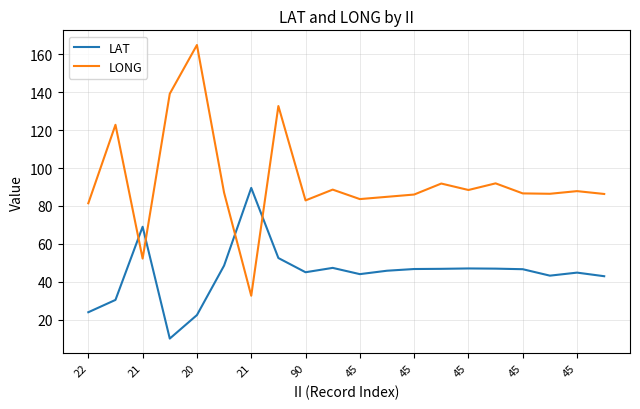

What is the difference between the maximum and minimum values in the LONG series?

132.3